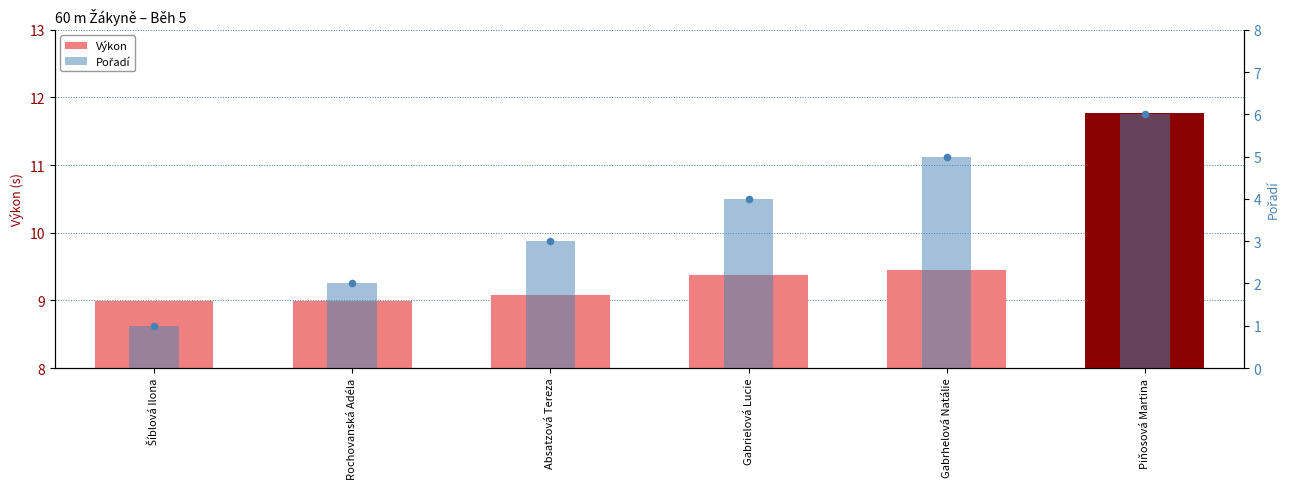

Which series has the largest total across all categories?

Výkon